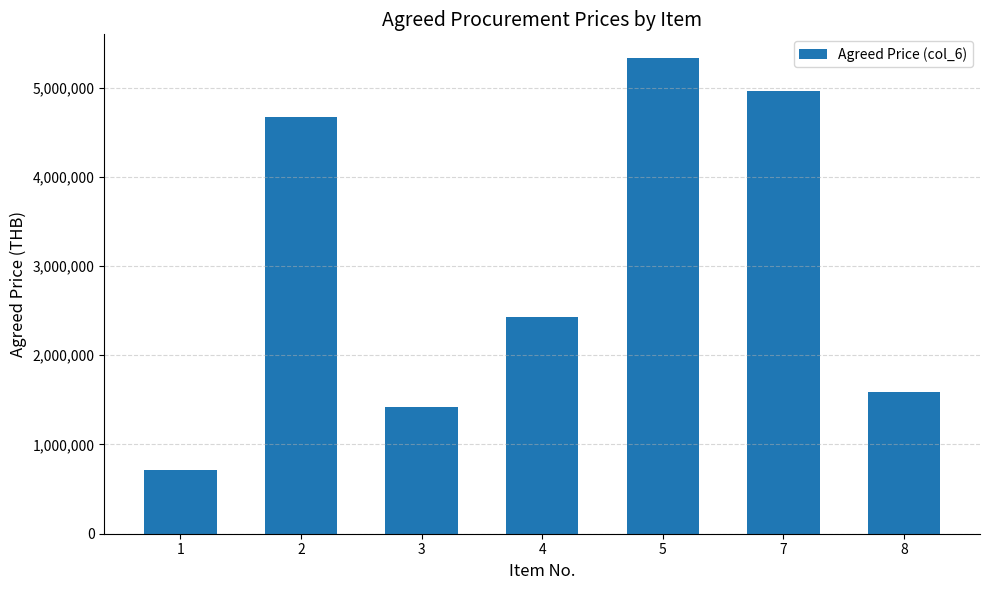

Are the bars horizontal?

No